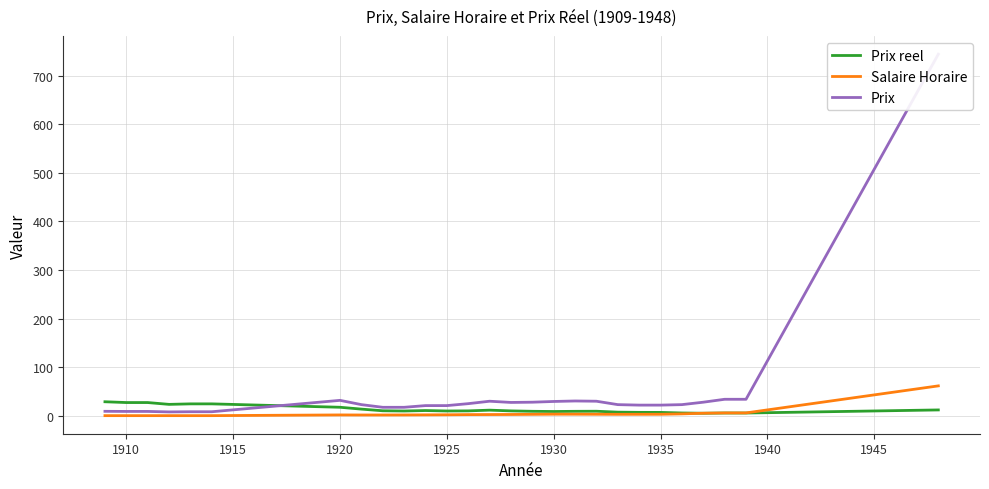

How many distinct data groups are displayed?

3